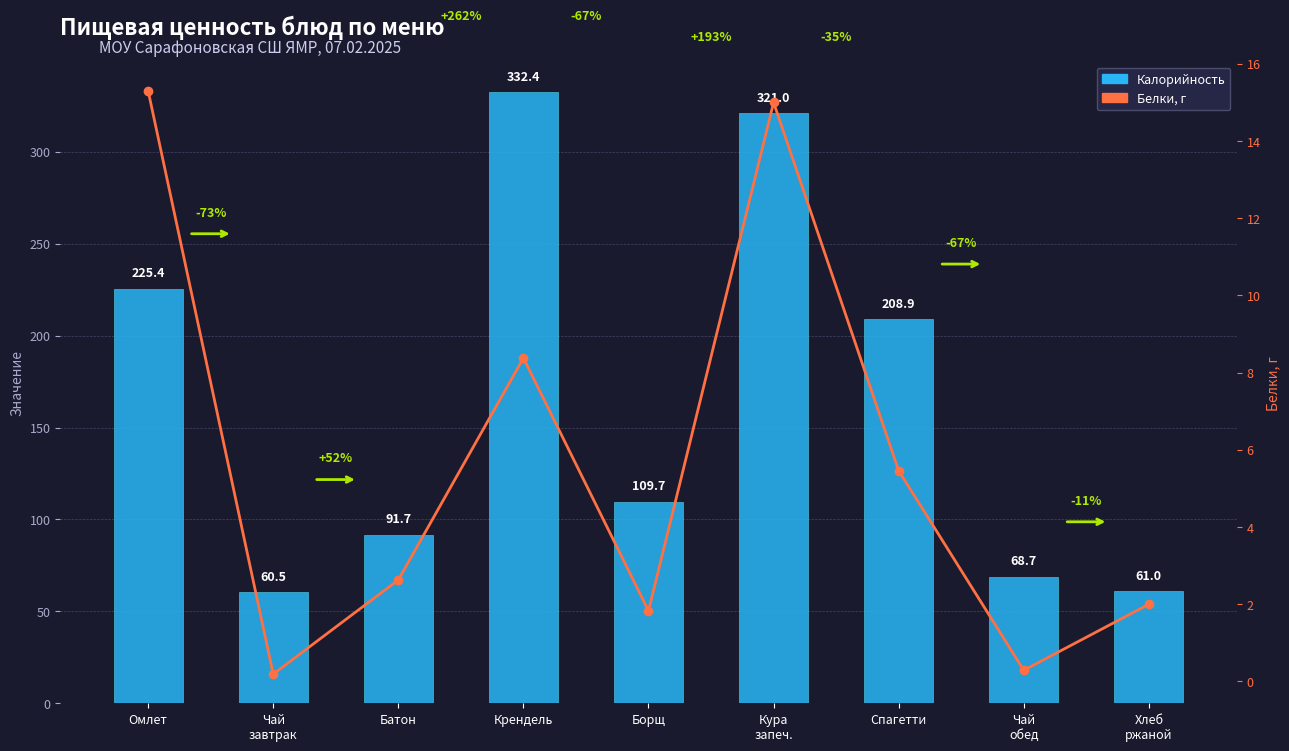

The Белки series shows 0.5 at Чай
обед. True or false?

False